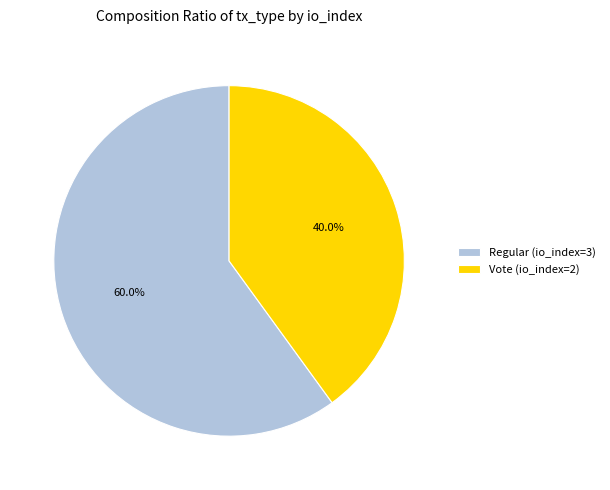

How many segments does this pie chart have?

2